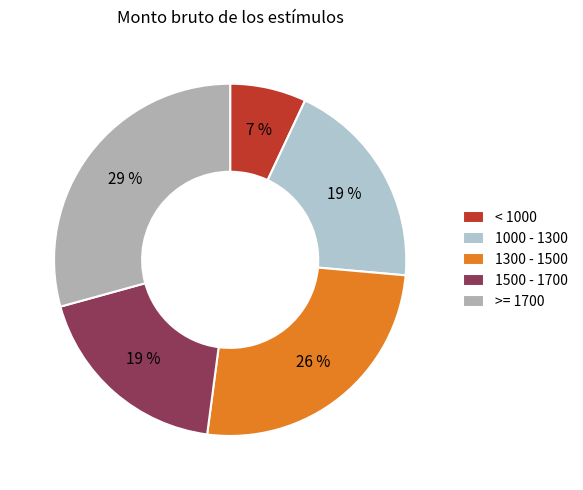

How many slices are in this pie chart?

5